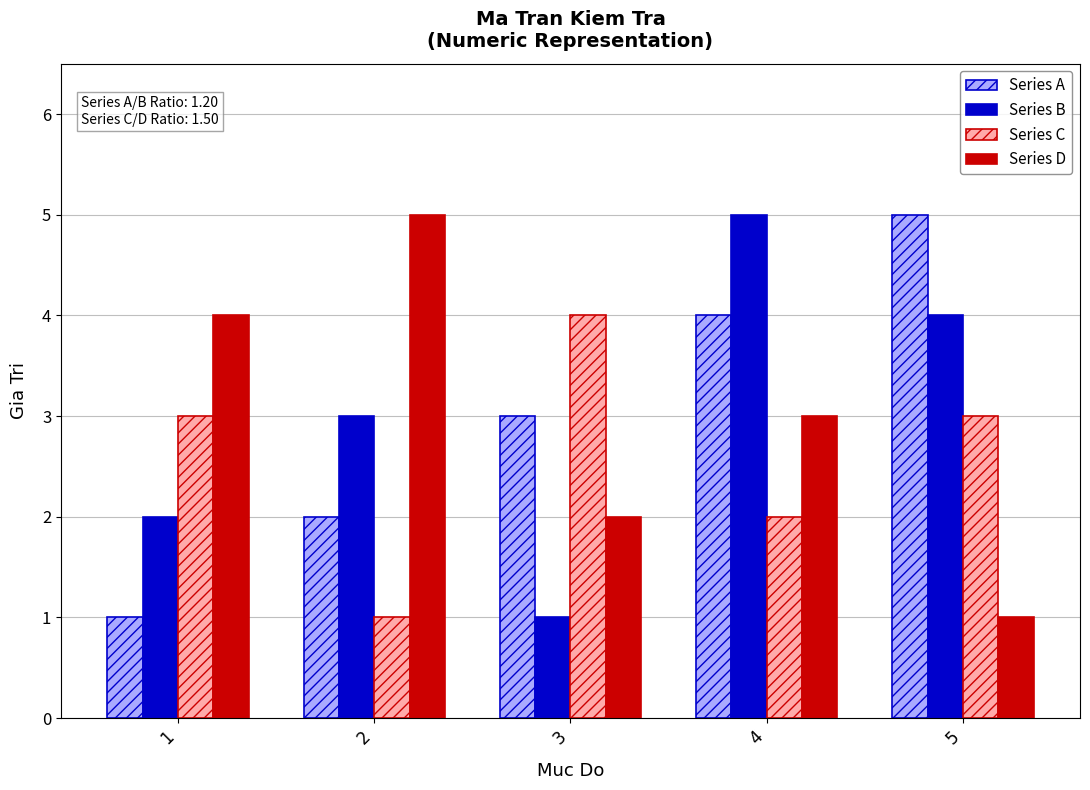

Where is Series B nearest to the value 3?

2